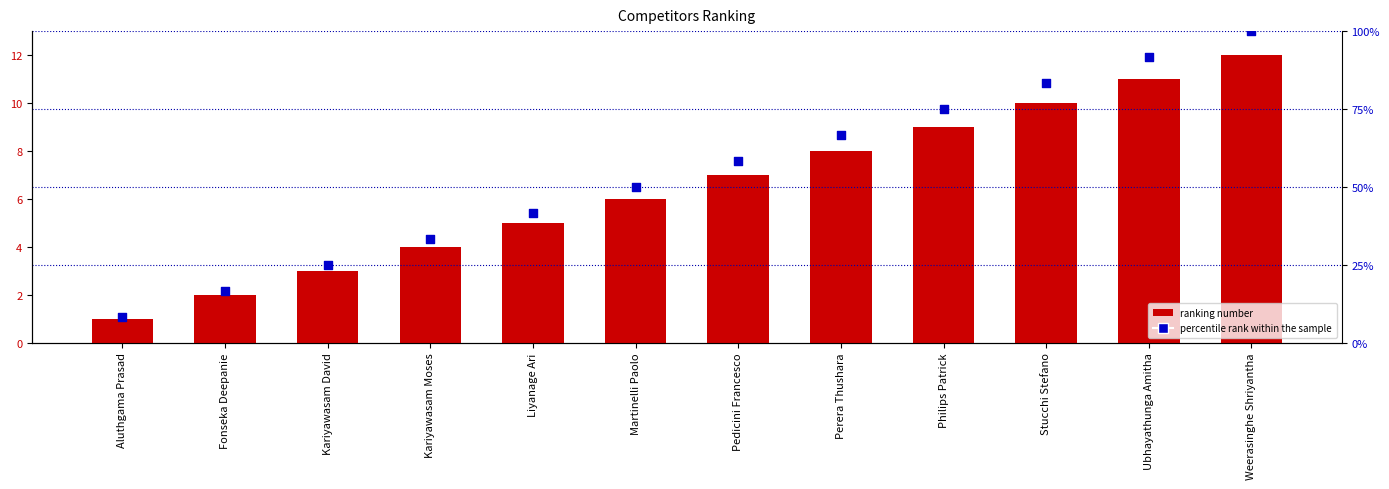

Which series has the largest Y range (max minus min)?

percentile rank